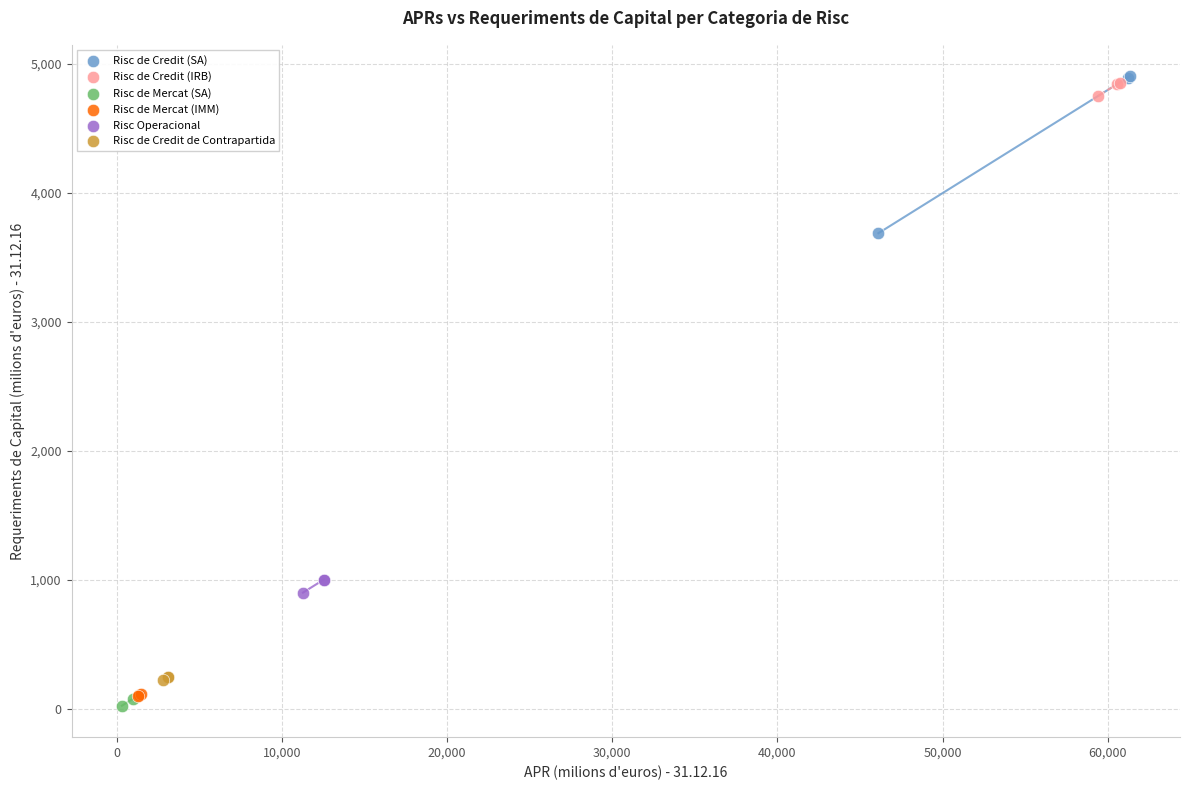

What are all the series names shown in the legend?

Risc de Credit (SA), Risc de Credit (IRB), Risc de Mercat (SA), Risc de Mercat (IMM), Risc Operacional, Risc de Credit de Contrapartida